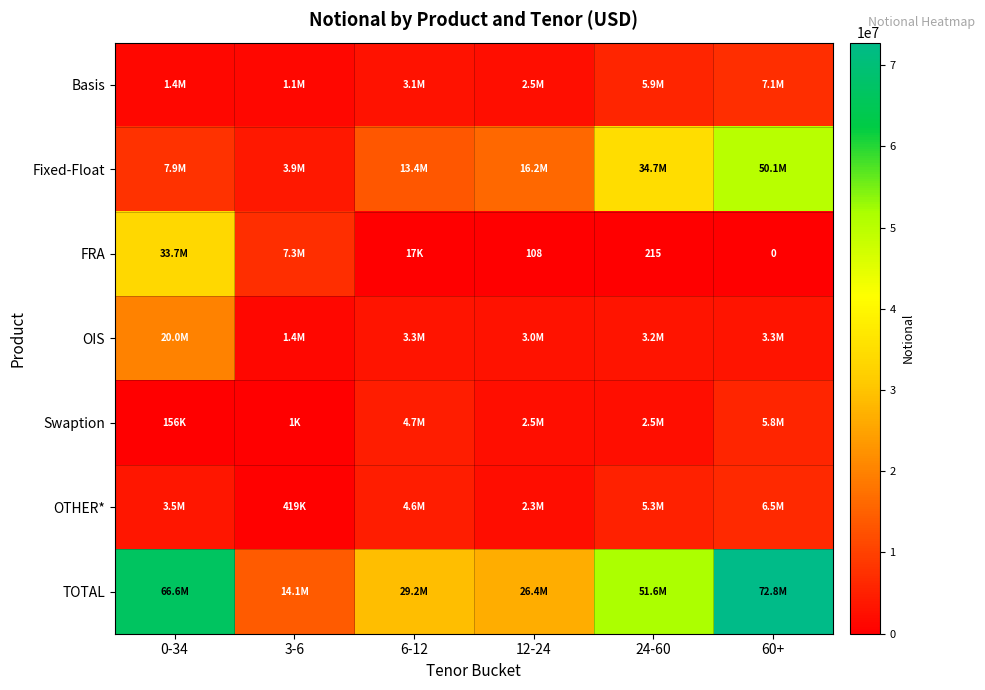

Between 6-12 and 24-60, which is larger?

24-60